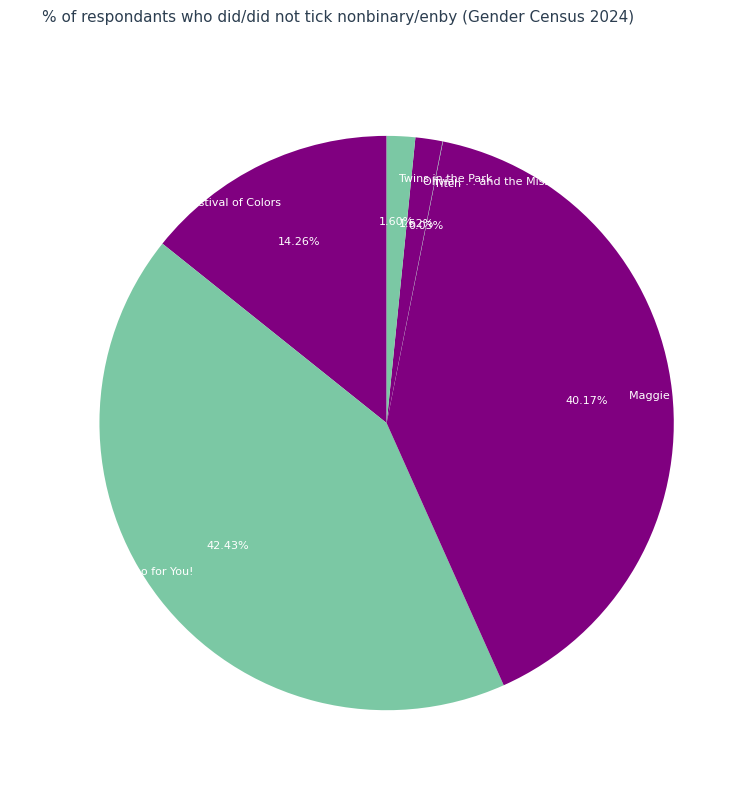

Which slice is the largest?

Bamboo for Me, Bamboo for You!